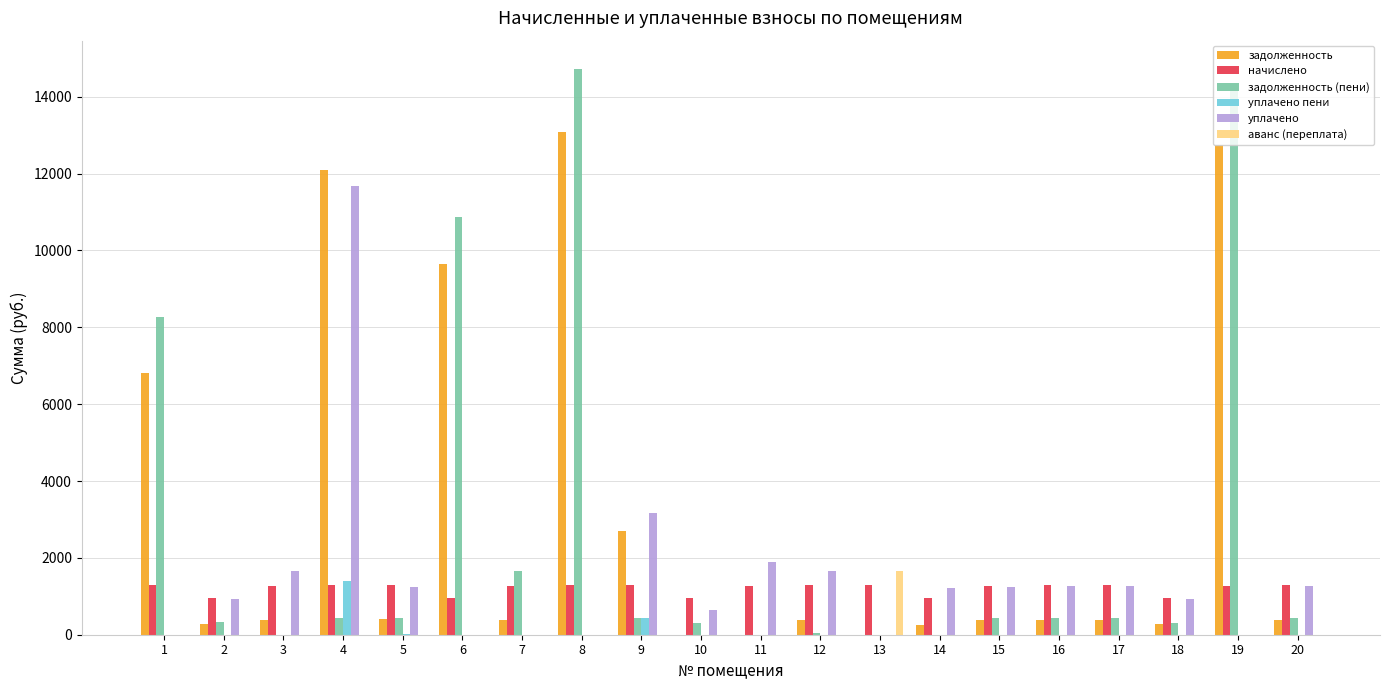

The value of уплачено пени at 14 is 4.7. True or false?

True